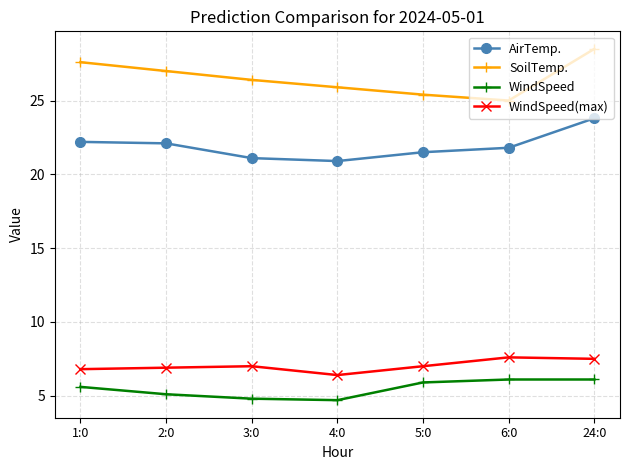

What is the sum of the AirTemp. values at 24:0 and 1:0?

46.0